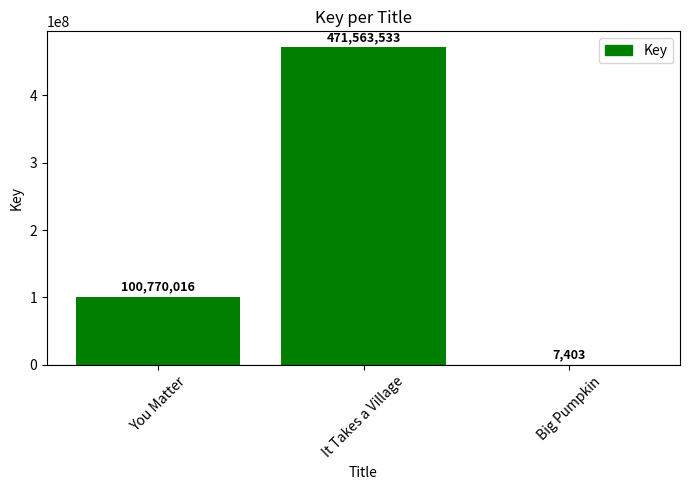

Which category has the highest value across all series?

It Takes a Village